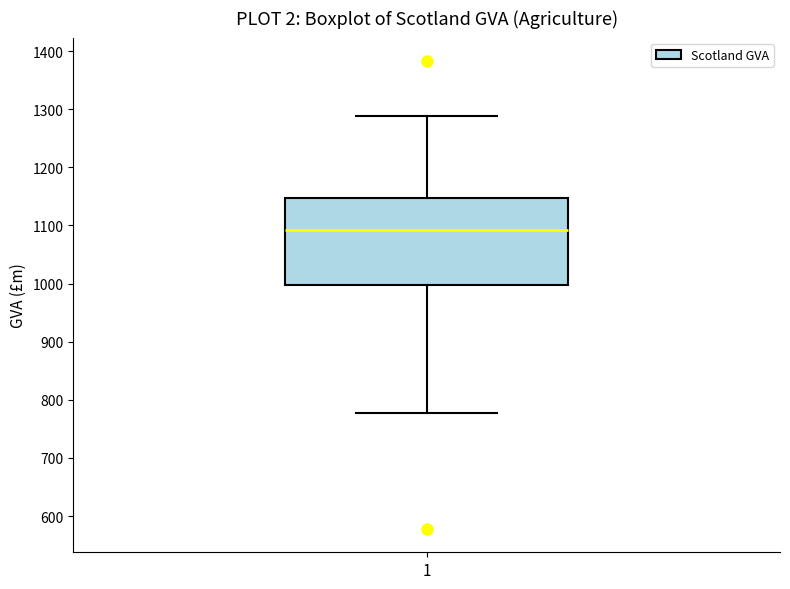

Read this box plot against the y-axis: the position of the median line, the range covered by the box, and the ends of both whiskers. The values are not printed on the chart, so give them approximately, as read against the axis.

median 1090, box 1000 to 1150, whiskers 780 to 1290